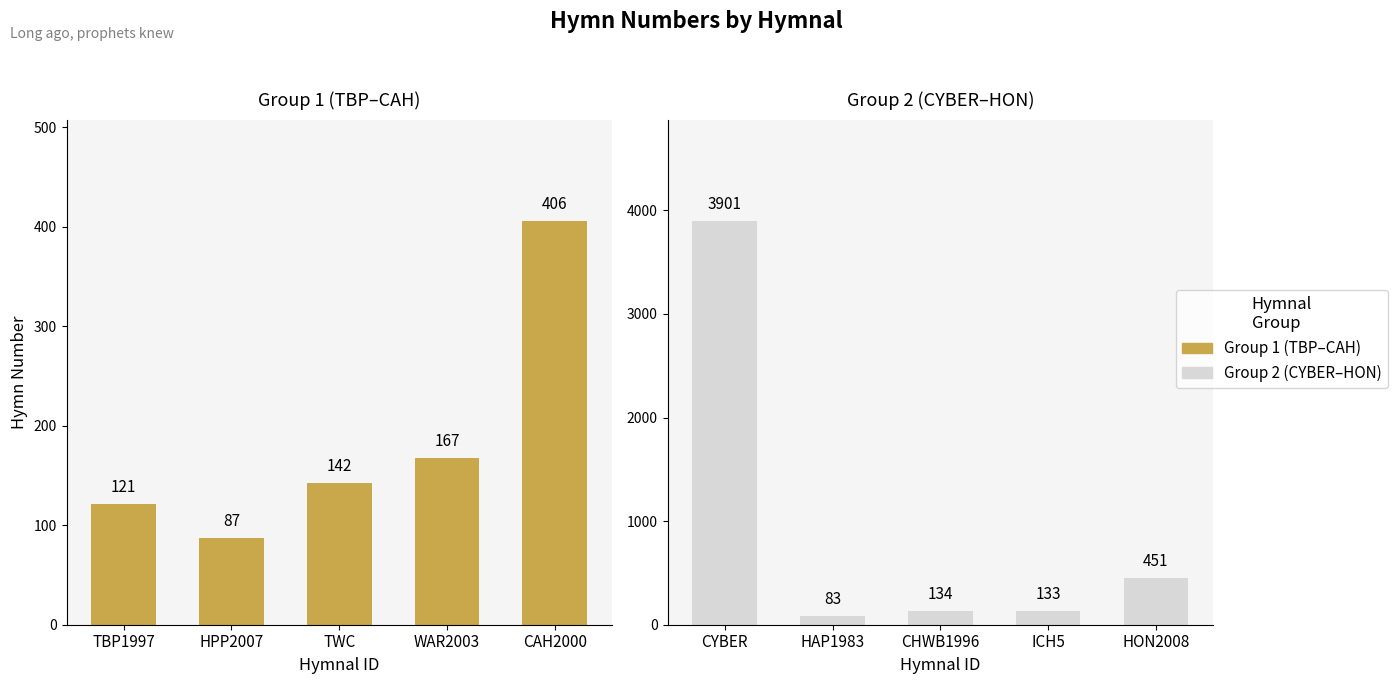

How many bars are there in total?

10